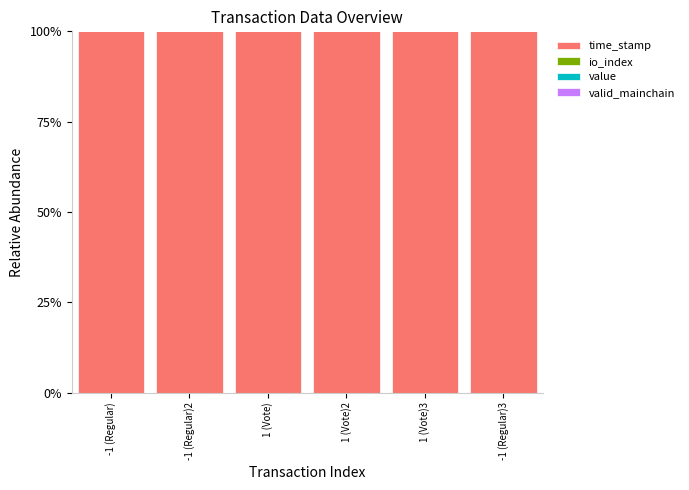

The time_stamp series shows 146.0 at -1 (Regular)2. True or false?

False